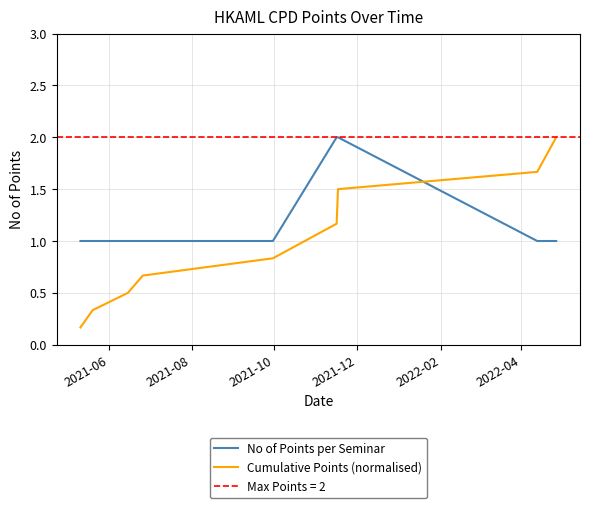

True or false: No of Points per Seminar has more than 2 points higher than both neighbors.

False